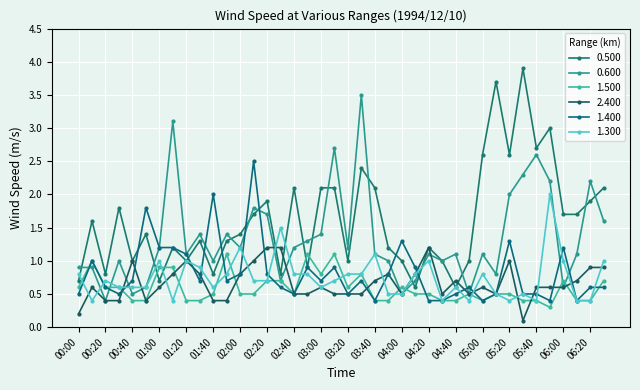

How many lines are shown in the chart?

6